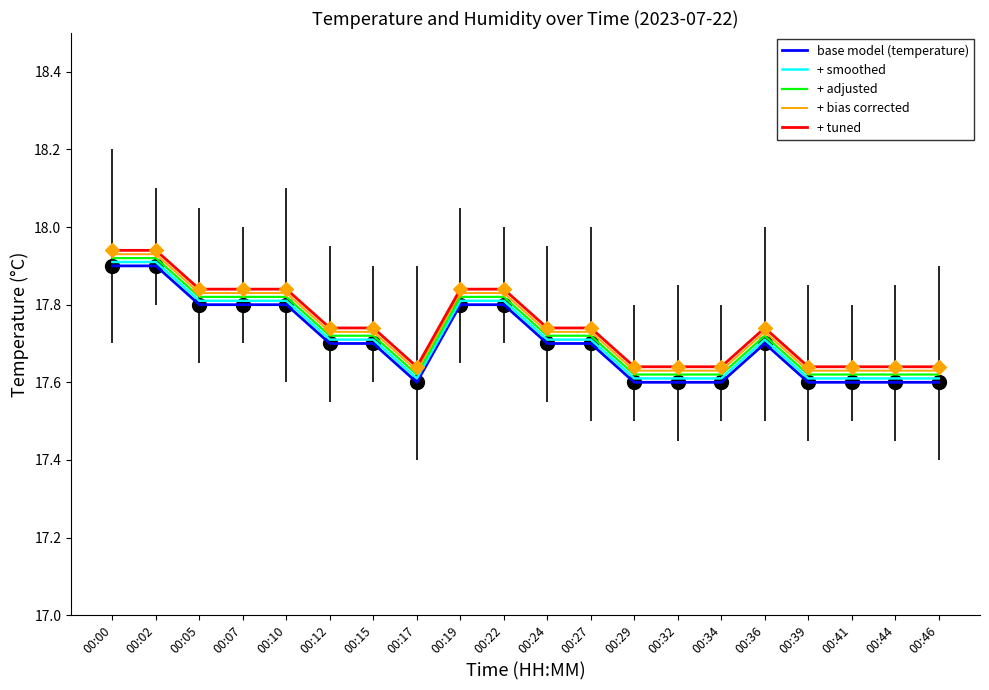

What are all the series names shown in the legend?

base model (temperature), + smoothed, + adjusted, + bias corrected, + tuned